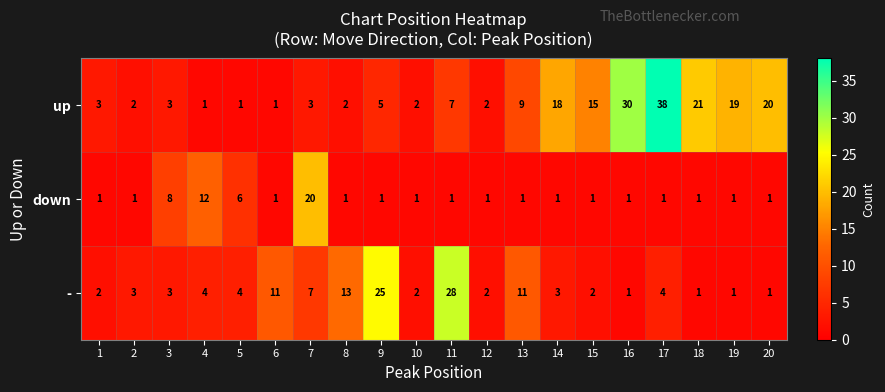

What is the difference between the highest and lowest values at 3?

5